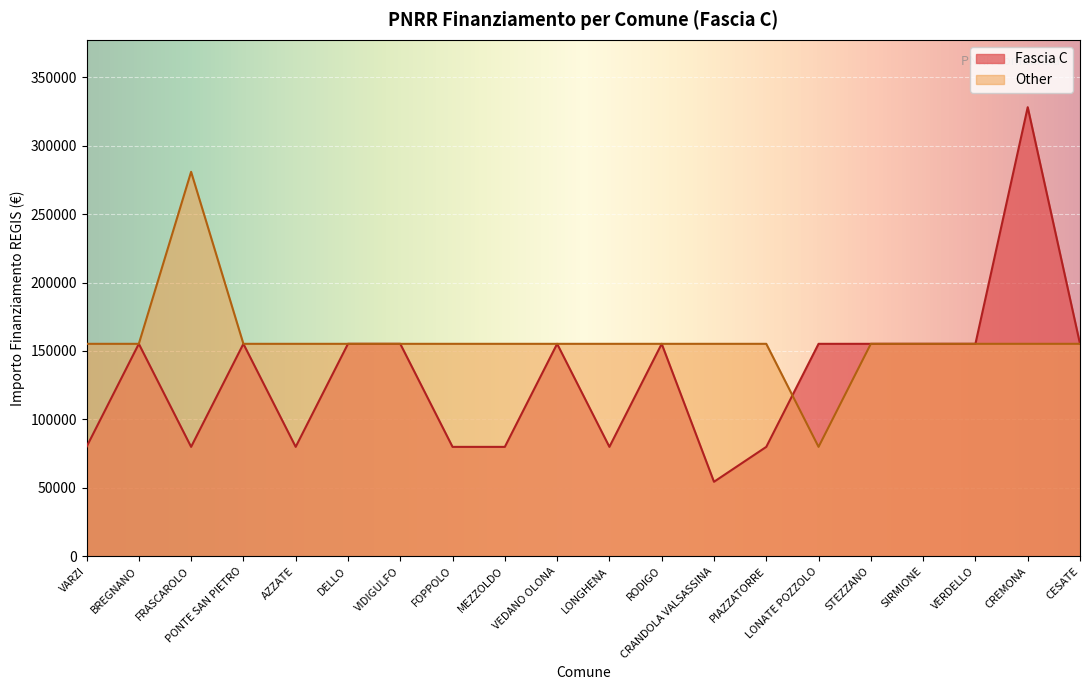

What is the maximum value shown in the chart?

328160